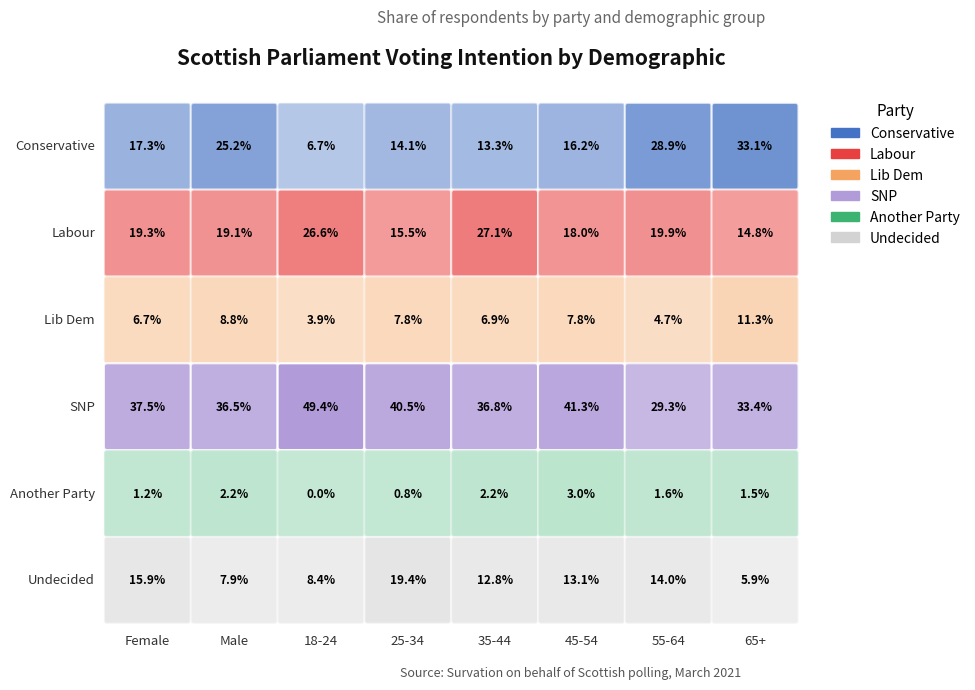

Is it true that Scottish Labour equals 0.1 at 55-64?

False